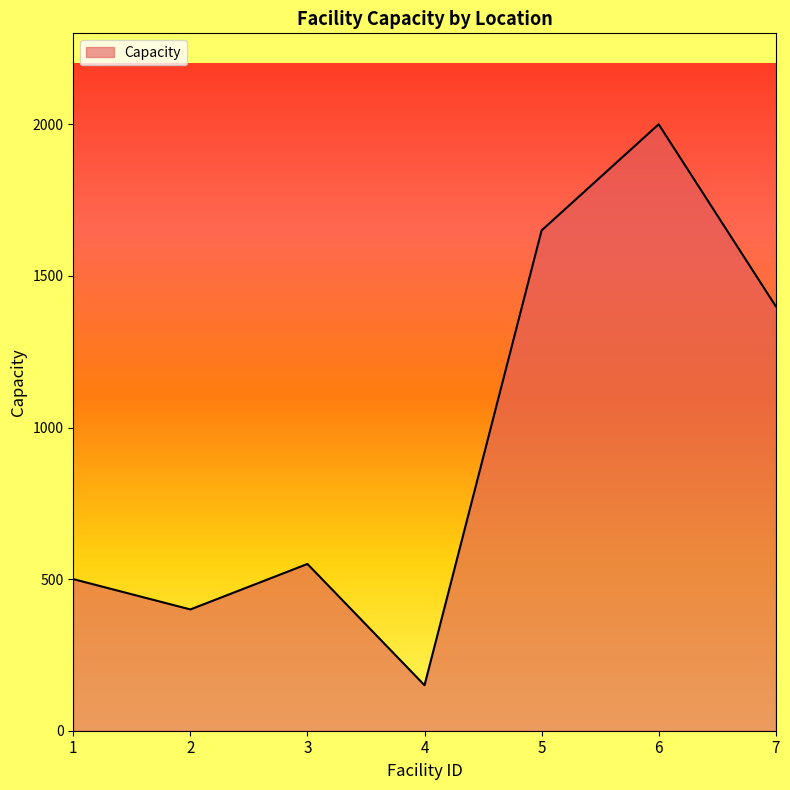

The chart shows a value of 36 at 4. True or false?

False